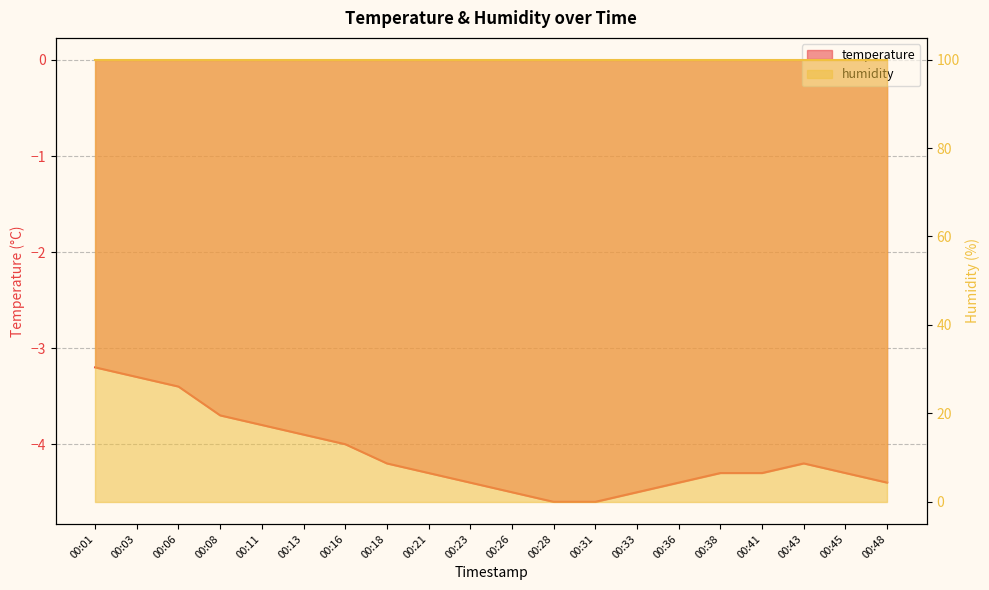

What is the sum of the values at 00:38 and 00:08?

-8.0